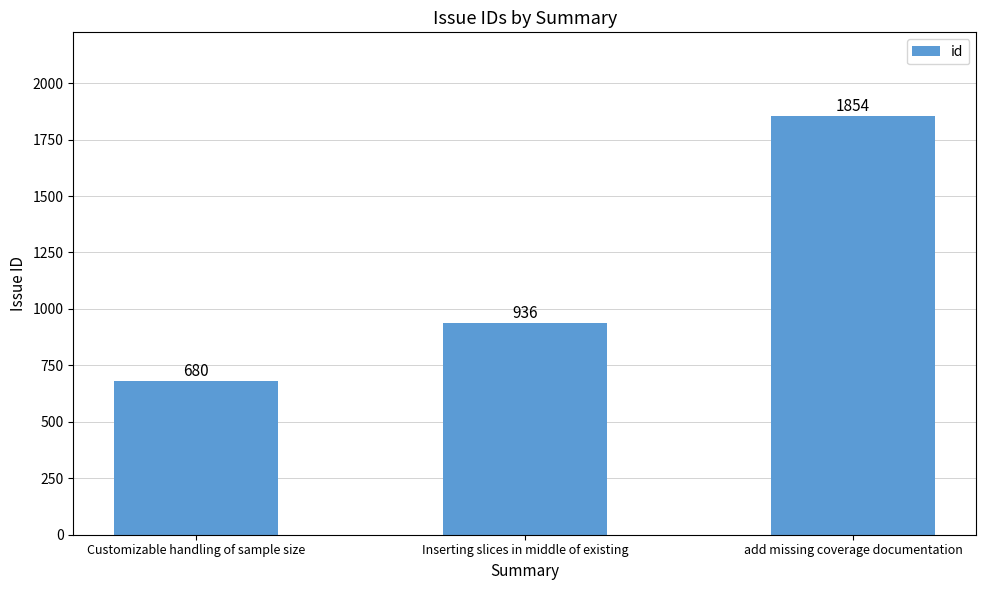

Which has a higher value, Inserting slices in middle of existing or Customizable handling of sample size?

Inserting slices in middle of existing